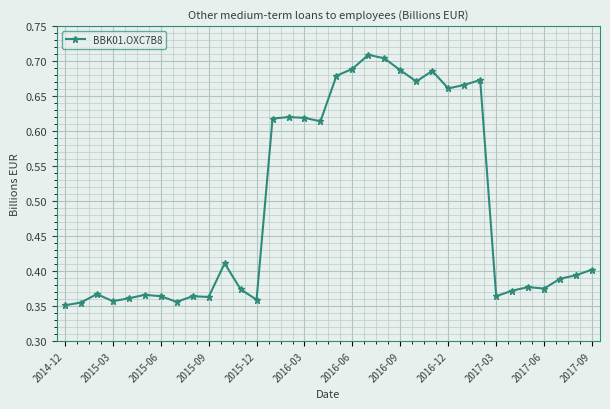

How many lines are shown in the chart?

1